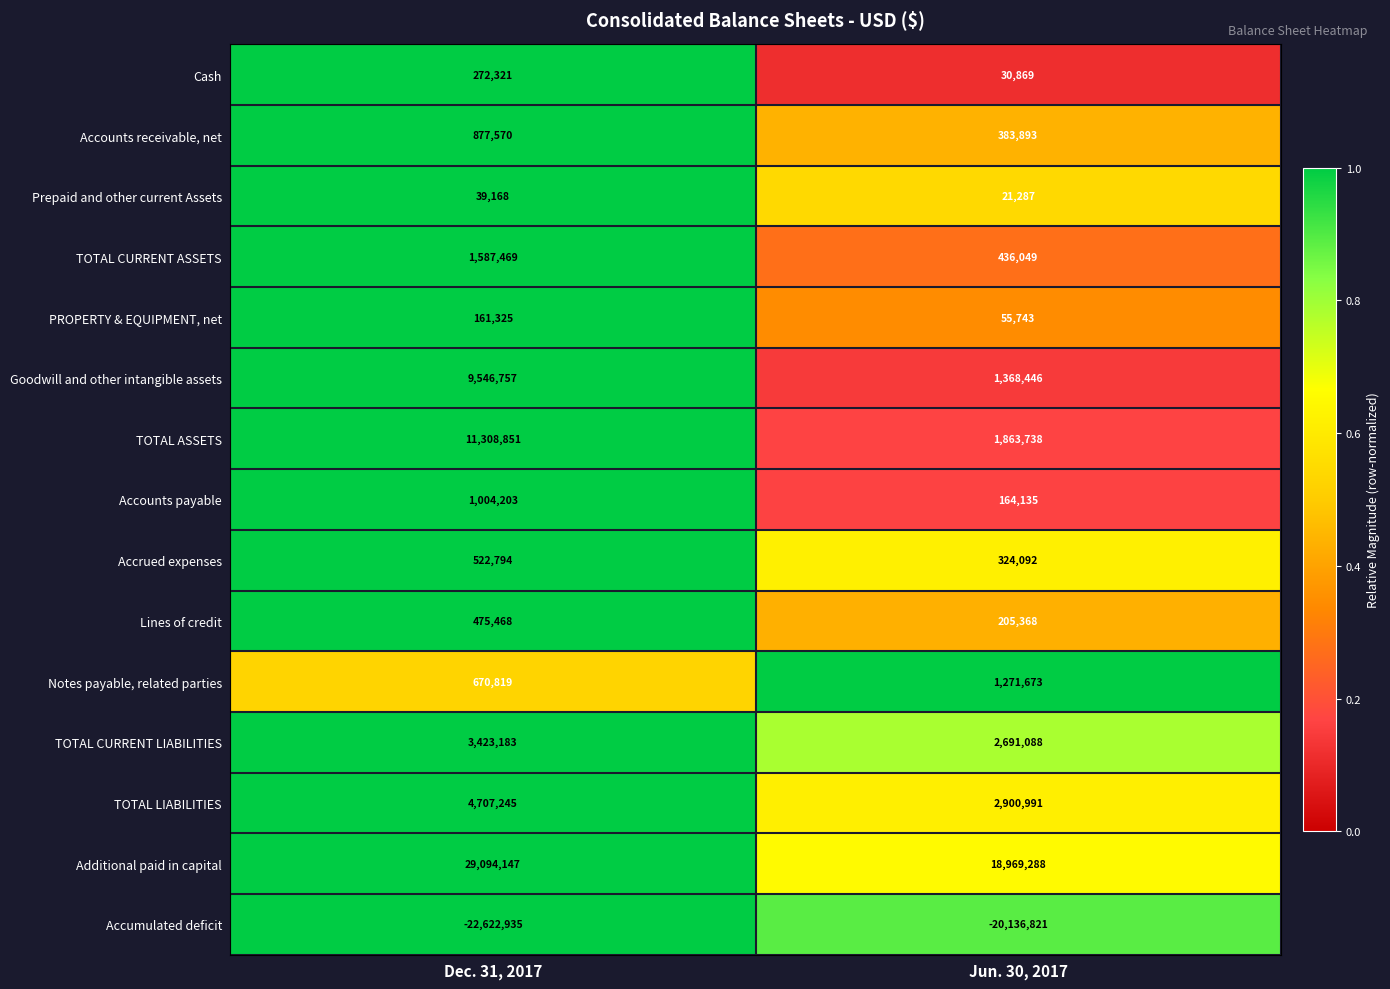

What is the minimum value shown in the chart?

-22622935